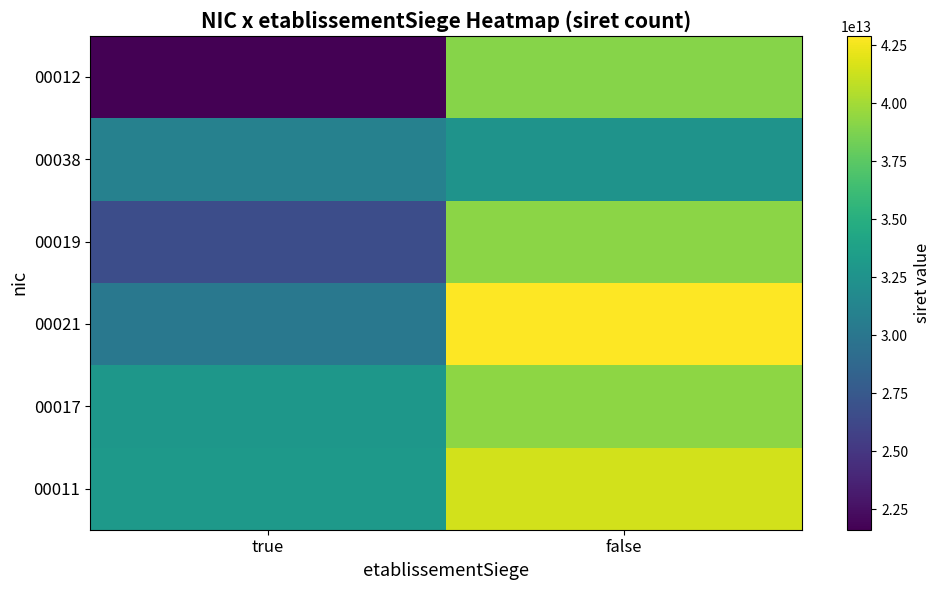

What is the spread (max minus min) of values at true?

11525794599998